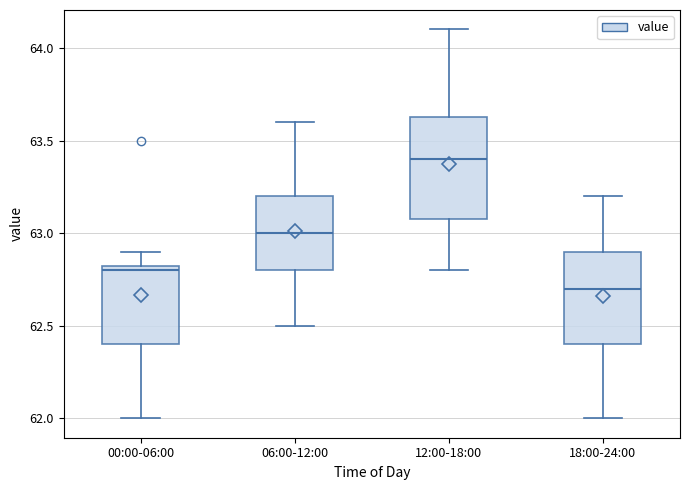

Where does the median line of the box for 18:00-24:00 sit on the y-axis? The values are not printed on the chart, so give them approximately, as read against the axis.

62.70